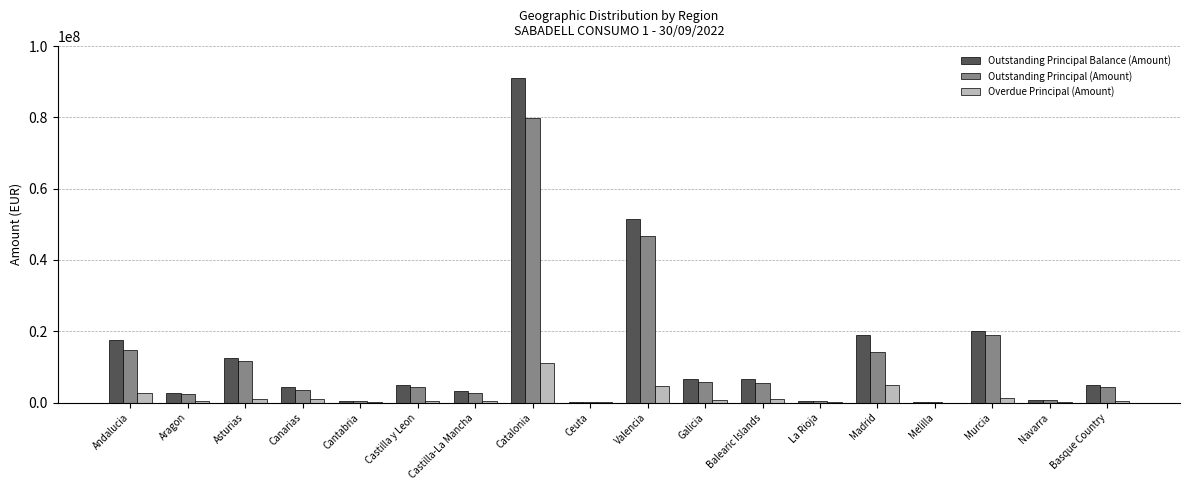

True or false: Outstanding Principal (Amount) has a value of 4233200.8 at Andalucia.

False